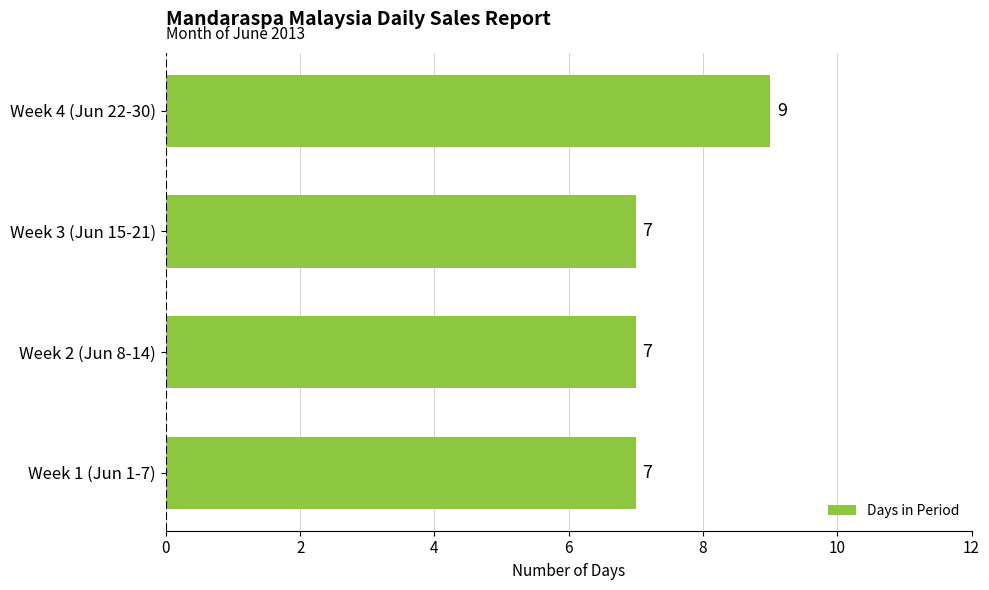

What is the difference between the maximum and second lowest values?

2